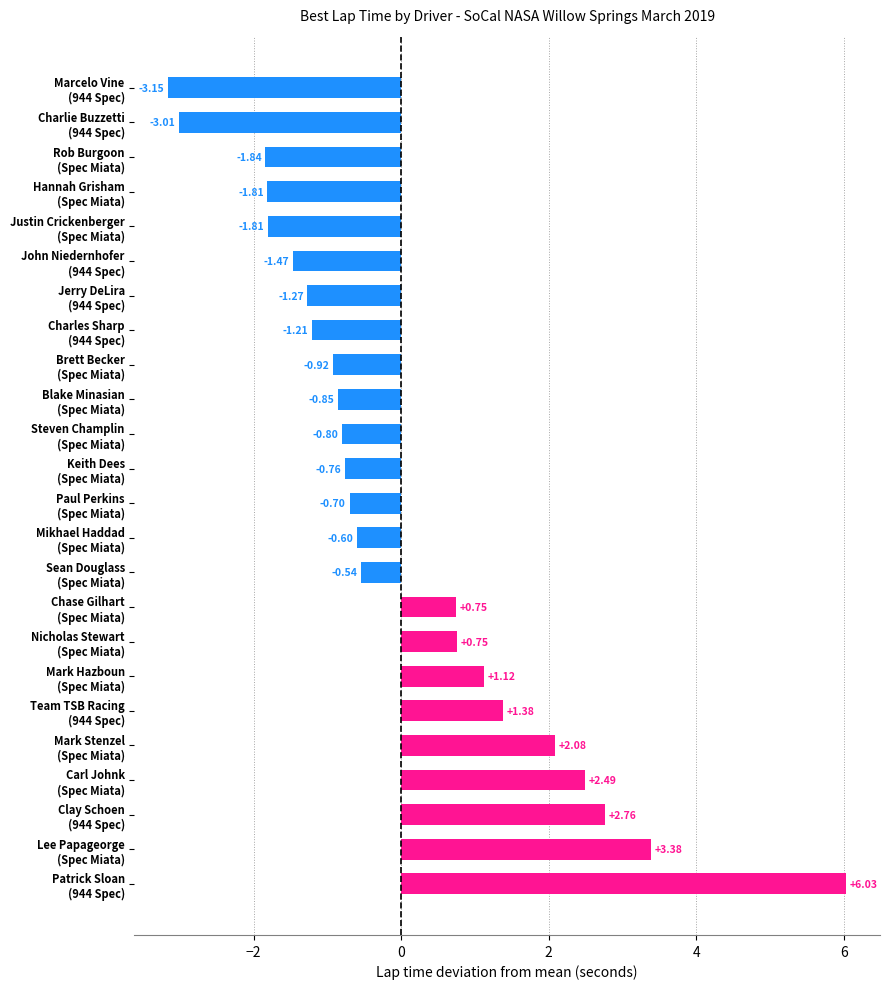

What is the difference between the maximum and minimum values?

9.2